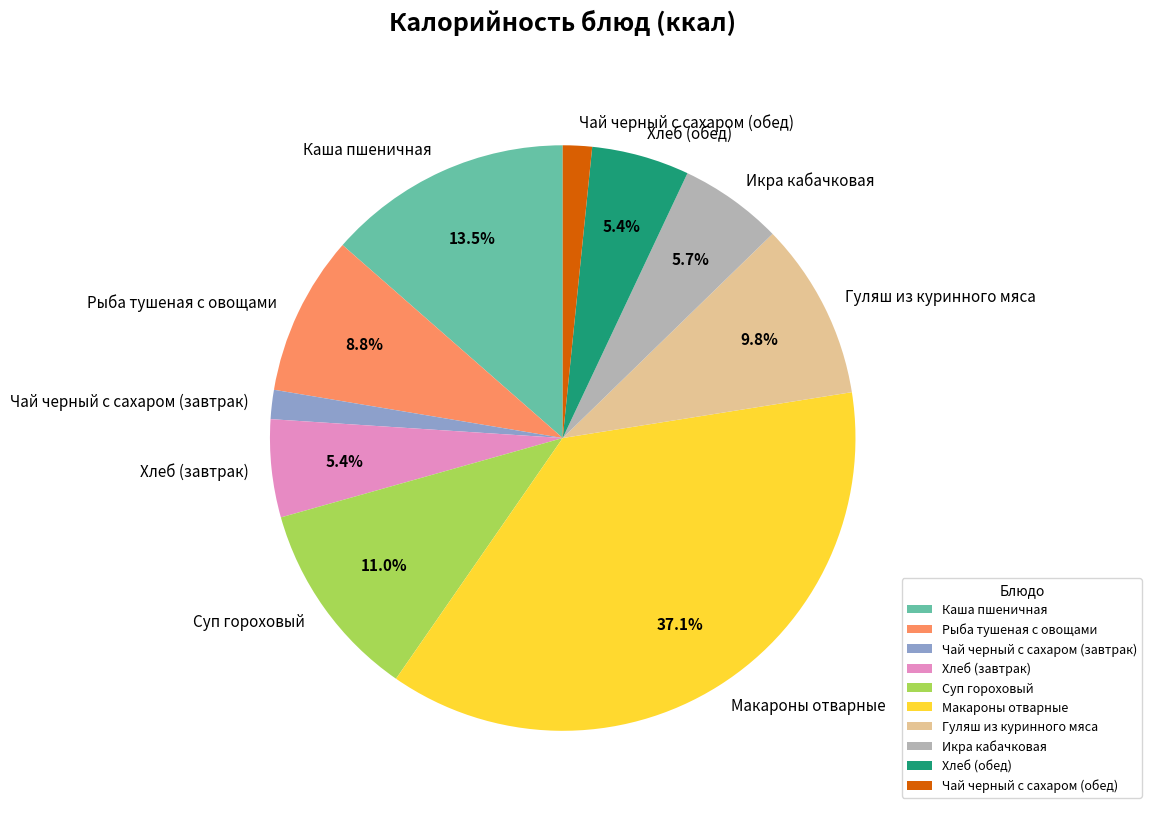

How many segments does this pie chart have?

10